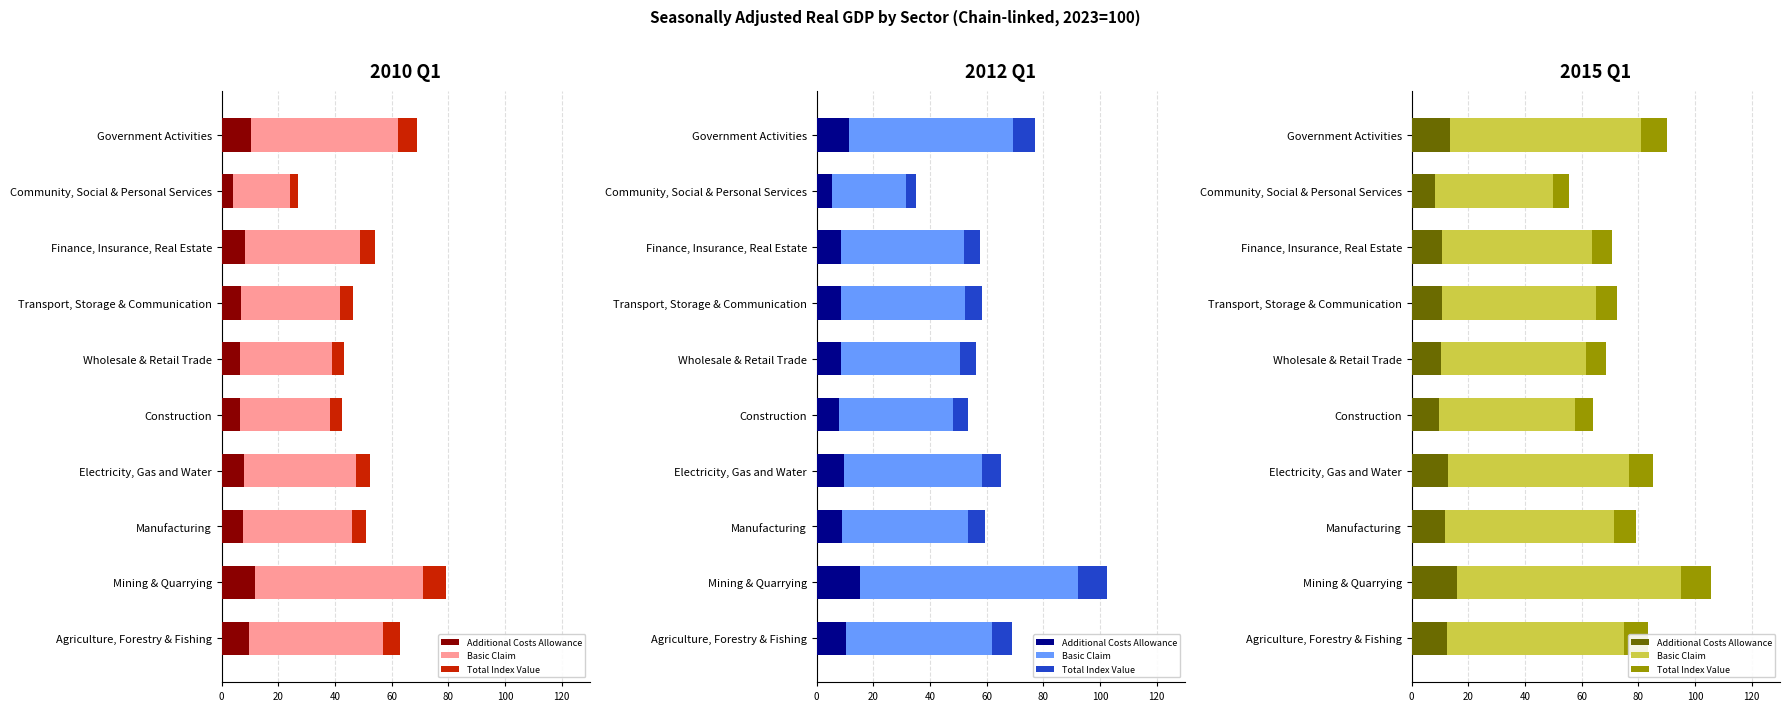

What is the difference between the second highest and minimum values in the Total Index Value series?

3.4